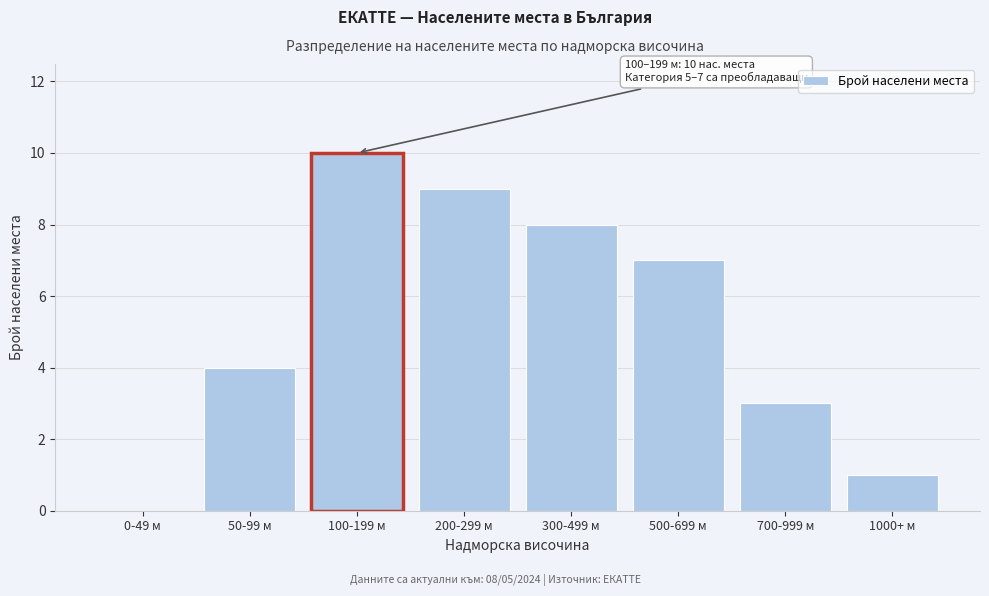

Reading left to right, extract all data points from this chart.

0-49 м=0	50-99 м=4	100-199 м=10	200-299 м=9	300-499 м=8	500-699 м=7	700-999 м=3	1000+ м=1